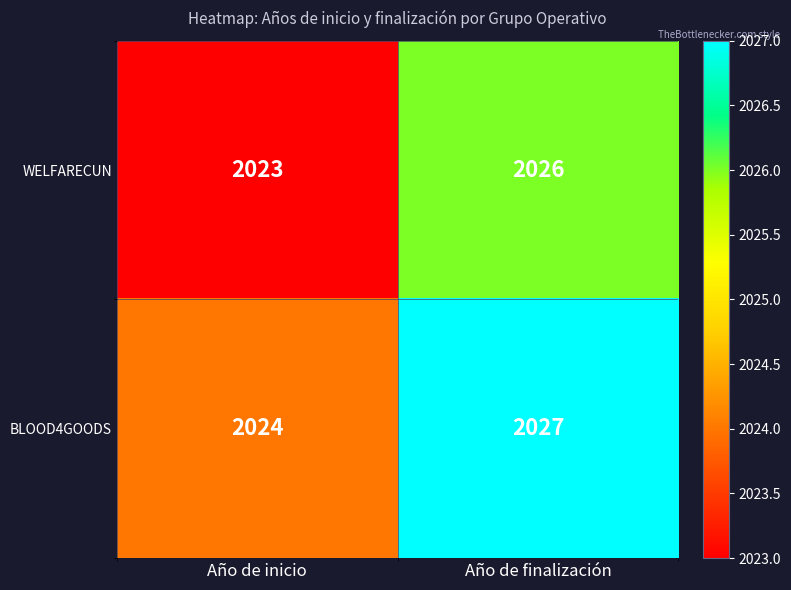

List the series in order of their peak value, highest first.

BLOOD4GOODS, WELFARECUN